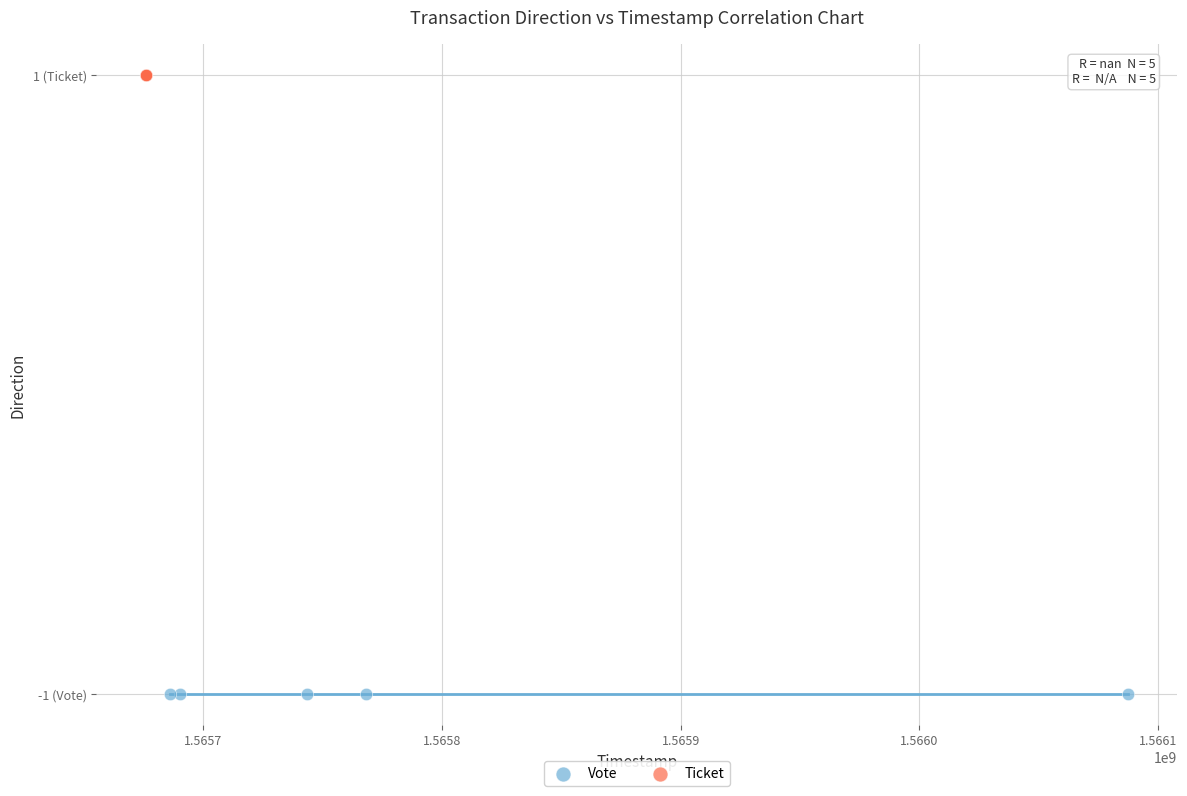

What are all the series names shown in the legend?

Vote, Ticket